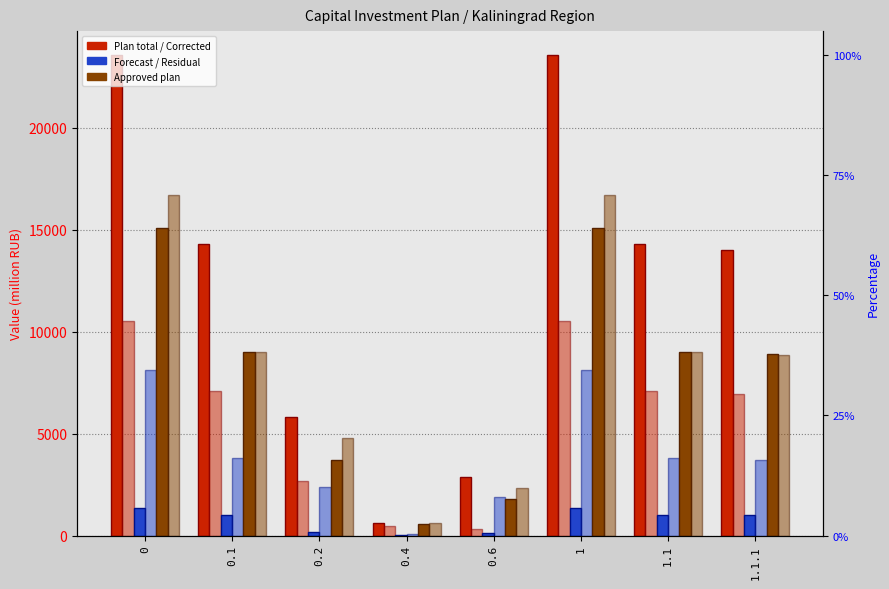

What is the average value of the col_26 (Прогноз к 2025) series?

7891.7